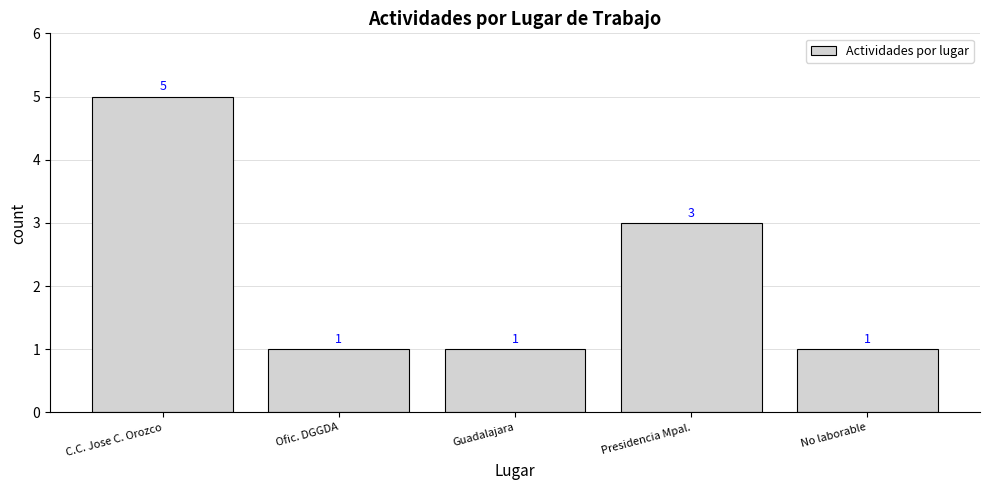

What is the change in value from Presidencia Mpal. to No laborable?

-2